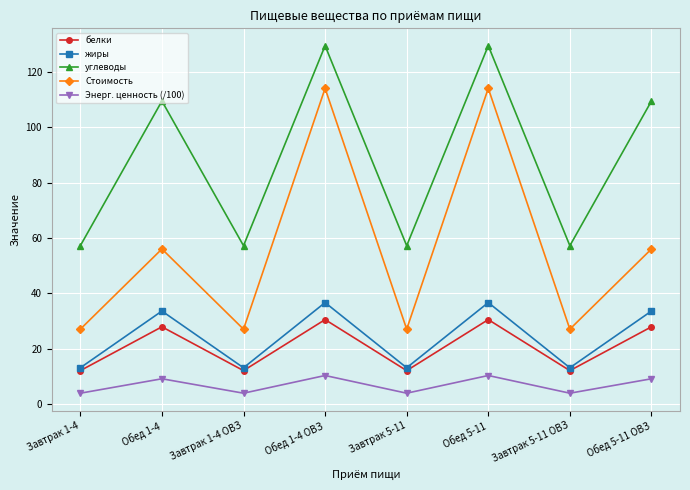

What is the sum of the жиры values at Обед 1-4 ОВЗ and Завтрак 1-4?

49.8